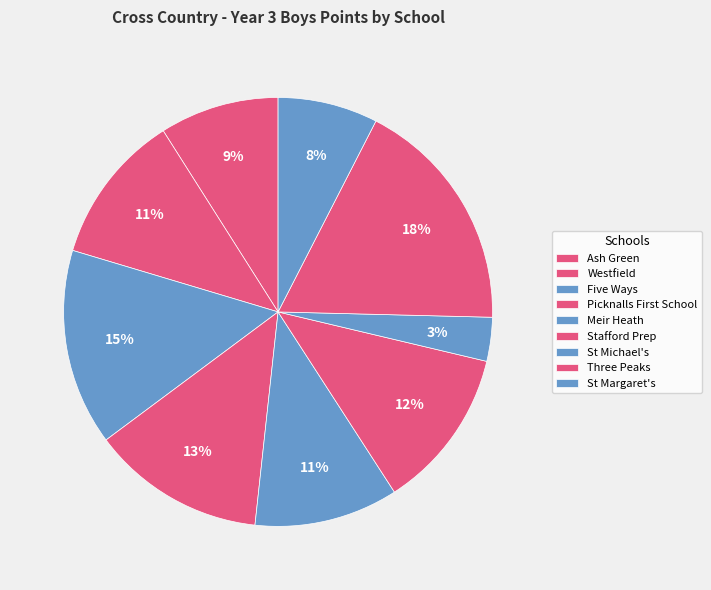

What percentage do Ash Green and Stafford Prep together represent?

21.2%